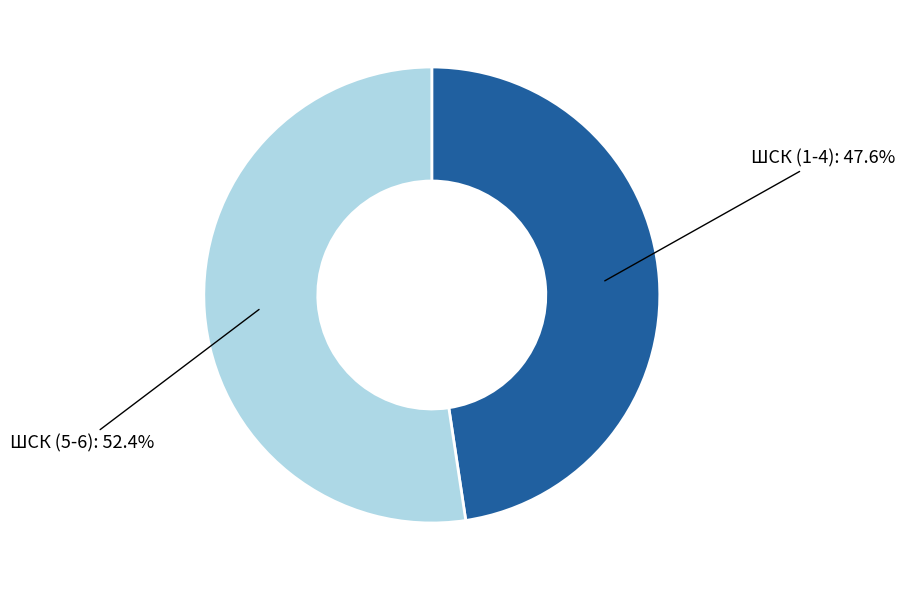

Does any single category account for the majority?

Yes